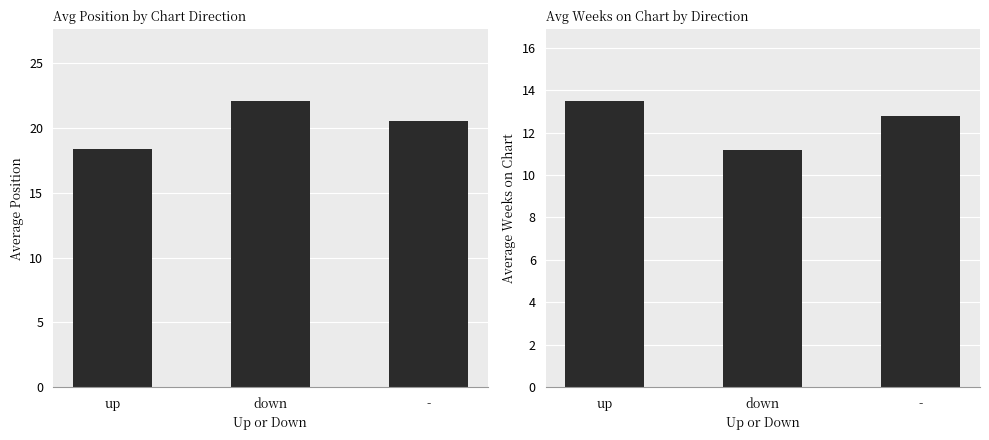

Rank the series at down from lowest to highest value.

avg_weeks, avg_position